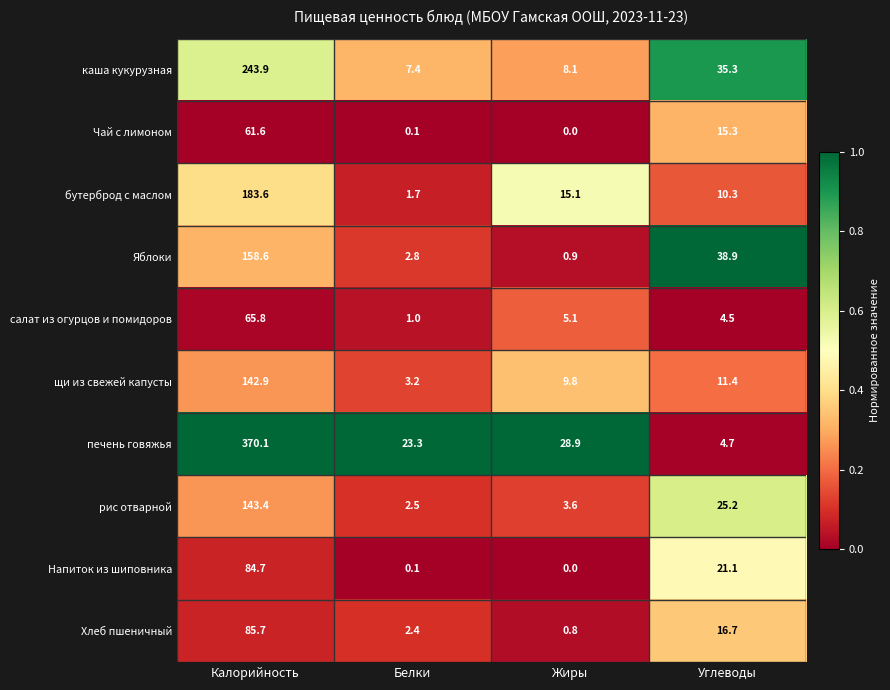

The Напиток из шиповника series shows 84.7 at Калорийность. True or false?

True